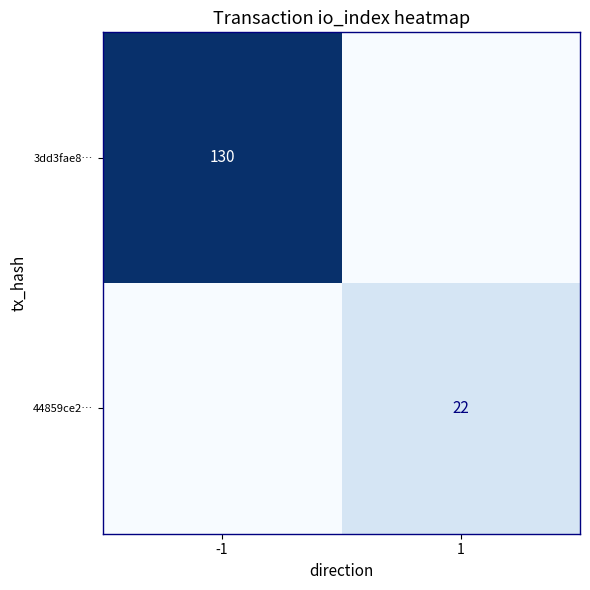

The value of 44859ce2… at 1 is 22. True or false?

True